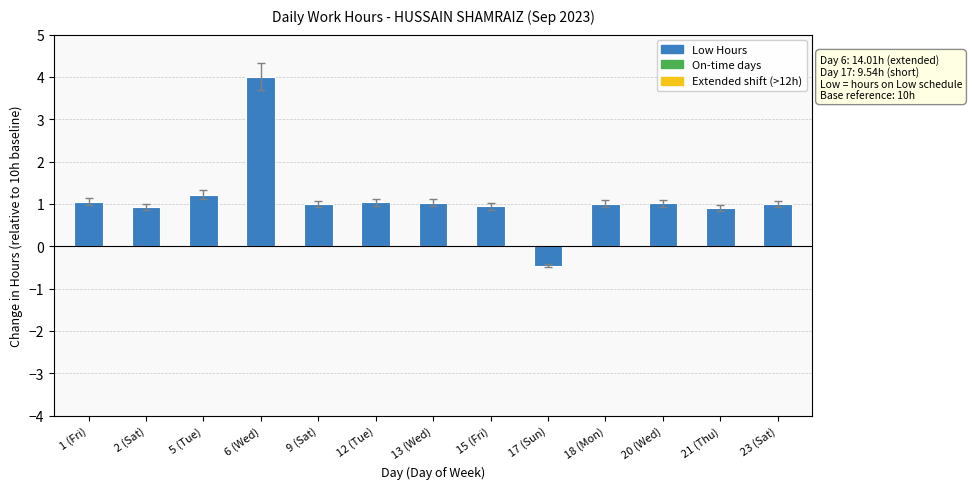

What is the sum of all values?

14.7